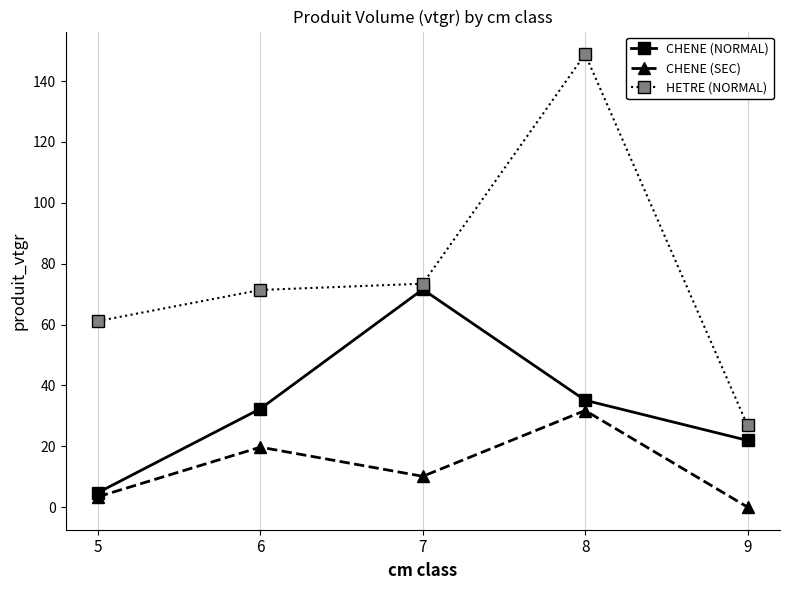

Rank the categories by CHENE (NORMAL) value from lowest to highest.

5, 9, 6, 8, 7